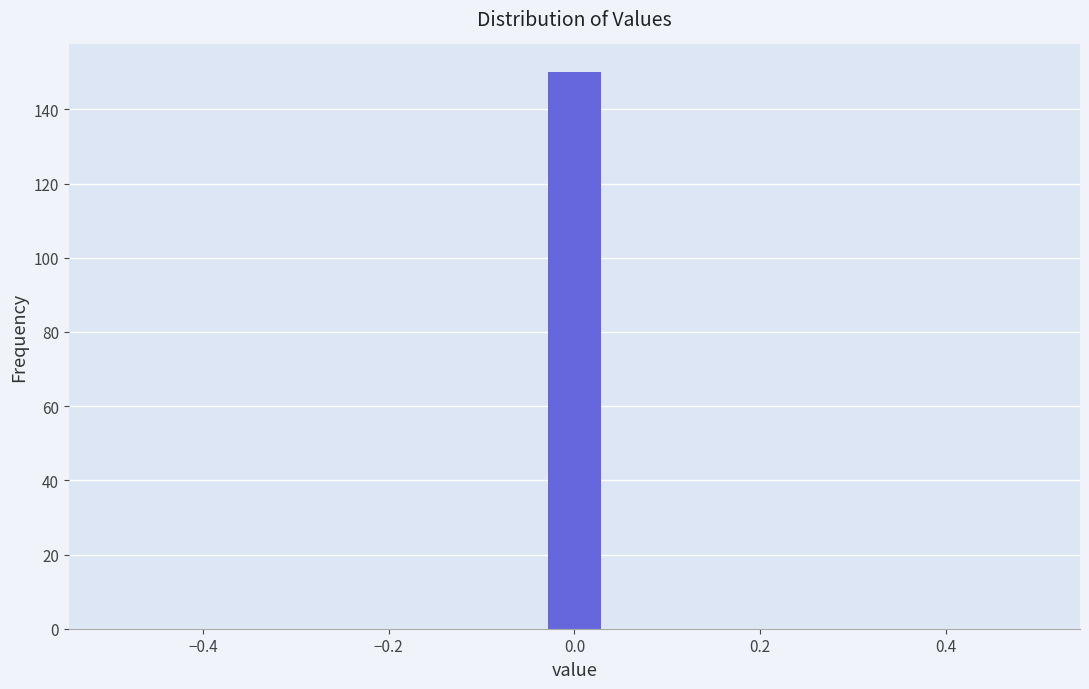

Around what value on the x-axis is the tallest bar? Give the approximate position of its centre, as read against the axis.

0.00